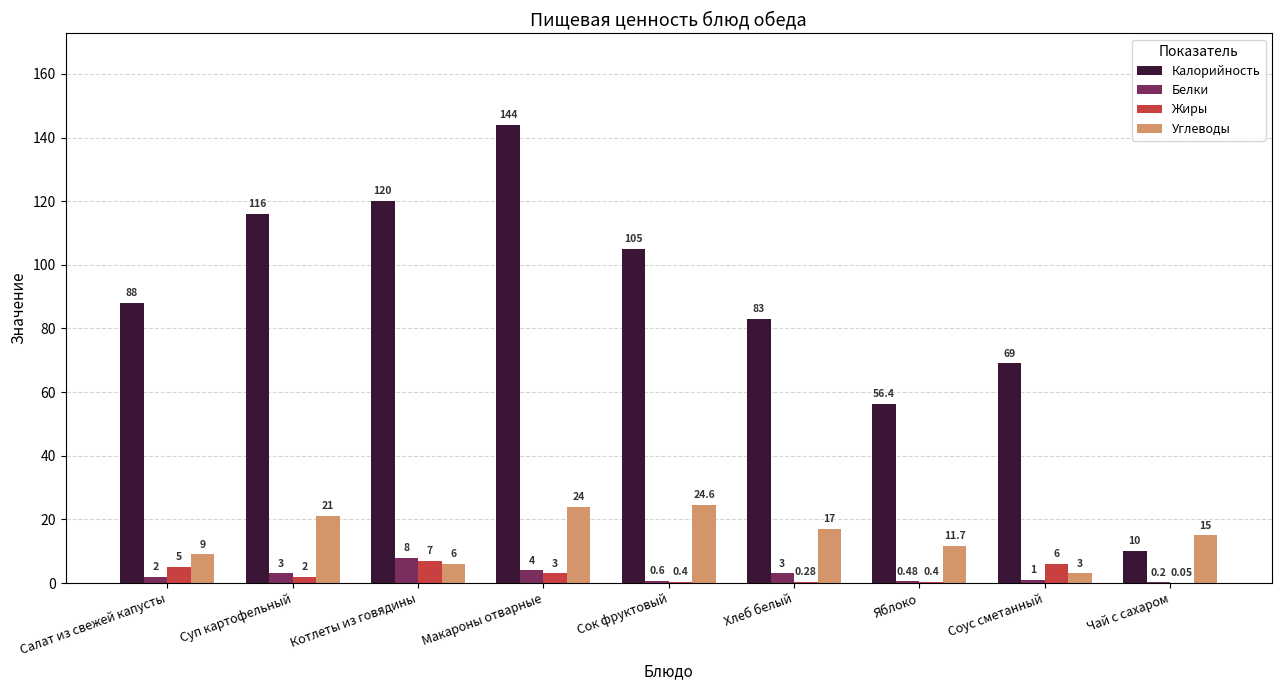

Where is Углеводы nearest to the value 13?

Яблоко